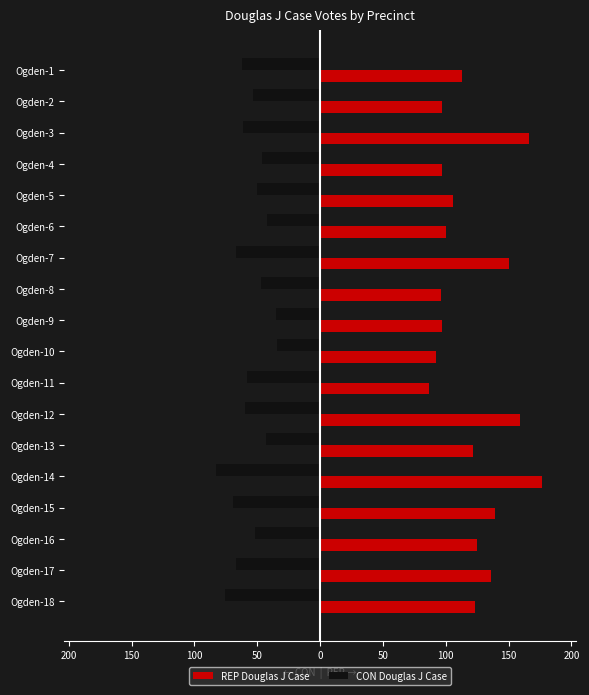

Rank the series by their maximum value, from lowest to highest.

CON Douglas J Case, REP Douglas J Case